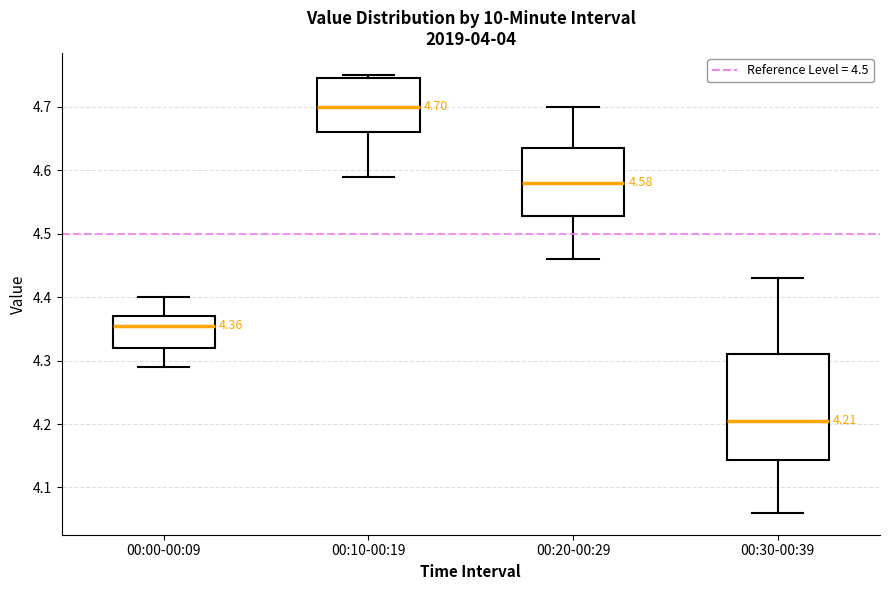

Which box is the tallest, from its lower edge to its upper edge?

00:30-00:39